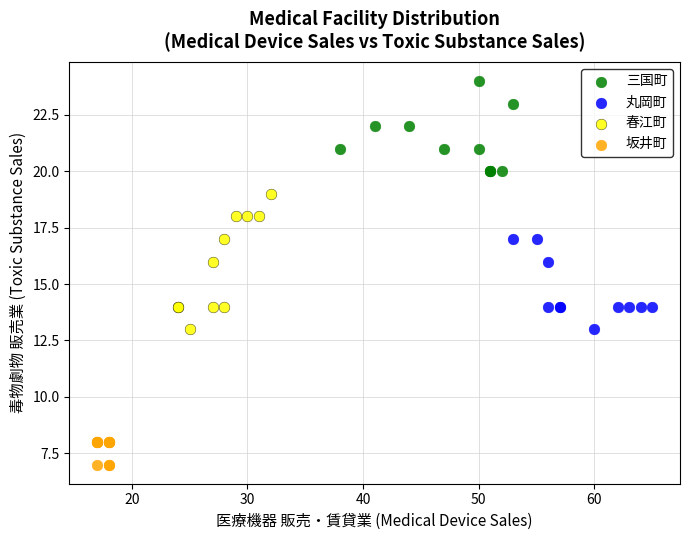

Which series has the widest spread of Y values?

春江町